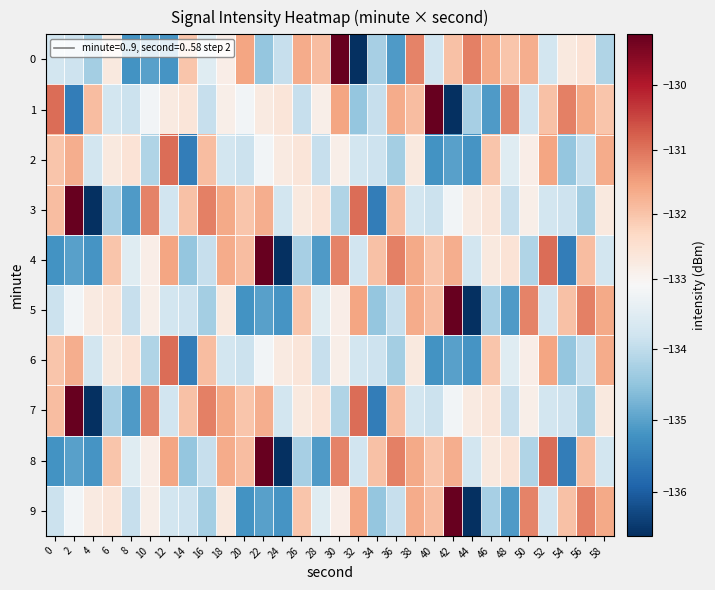

Reading left to right, transcribe all the data shown in this chart.

0: 0=-133.7	2=-133.8	4=-134.3	6=-132.7	8=-135.2	10=-135.0	12=-135.2	14=-132.0	16=-133.5	18=-132.8	20=-131.6	22=-134.5	24=-133.9	26=-131.7	28=-131.9	30=-129.2	32=-136.6	34=-134.3	36=-135.1	38=-131.2	40=-133.8	42=-131.9	44=-131.1	46=-131.6	48=-132.0	50=-131.7	52=-133.7	54=-132.7	56=-132.6	58=-134.2
1: 0=-130.9	2=-135.5	4=-131.9	6=-133.7	8=-133.9	10=-133.2	12=-132.8	14=-132.6	16=-133.9	18=-132.9	20=-133.2	22=-132.8	24=-132.6	26=-133.9	28=-132.9	30=-131.6	32=-134.5	34=-133.9	36=-131.7	38=-131.9	40=-129.2	42=-136.6	44=-134.3	46=-135.1	48=-131.2	50=-133.8	52=-131.9	54=-131.1	56=-131.6	58=-132.0
2: 0=-132.0	2=-131.7	4=-133.7	6=-132.7	8=-132.6	10=-134.2	12=-130.9	14=-135.5	16=-131.9	18=-133.7	20=-133.9	22=-133.2	24=-132.8	26=-132.6	28=-133.9	30=-132.9	32=-133.7	34=-133.8	36=-134.3	38=-132.7	40=-135.2	42=-135.0	44=-135.2	46=-132.0	48=-133.5	50=-132.8	52=-131.6	54=-134.5	56=-133.9	58=-131.7
3: 0=-131.9	2=-129.2	4=-136.6	6=-134.3	8=-135.1	10=-131.2	12=-133.8	14=-131.9	16=-131.1	18=-131.6	20=-132.0	22=-131.7	24=-133.7	26=-132.7	28=-132.6	30=-134.2	32=-130.9	34=-135.5	36=-131.9	38=-133.7	40=-133.9	42=-133.2	44=-132.8	46=-132.6	48=-133.9	50=-132.9	52=-133.7	54=-133.8	56=-134.3	58=-132.7
4: 0=-135.2	2=-135.0	4=-135.2	6=-132.0	8=-133.5	10=-132.8	12=-131.6	14=-134.5	16=-133.9	18=-131.7	20=-131.9	22=-129.2	24=-136.6	26=-134.3	28=-135.1	30=-131.2	32=-133.8	34=-131.9	36=-131.1	38=-131.6	40=-132.0	42=-131.7	44=-133.7	46=-132.7	48=-132.6	50=-134.2	52=-130.9	54=-135.5	56=-131.9	58=-133.7
5: 0=-133.9	2=-133.2	4=-132.8	6=-132.6	8=-133.9	10=-132.9	12=-133.7	14=-133.8	16=-134.3	18=-132.7	20=-135.2	22=-135.0	24=-135.2	26=-132.0	28=-133.5	30=-132.8	32=-131.6	34=-134.5	36=-133.9	38=-131.7	40=-131.9	42=-129.2	44=-136.6	46=-134.3	48=-135.1	50=-131.2	52=-133.8	54=-131.9	56=-131.1	58=-131.6
6: 0=-132.0	2=-131.7	4=-133.7	6=-132.7	8=-132.6	10=-134.2	12=-130.9	14=-135.5	16=-131.9	18=-133.7	20=-133.9	22=-133.2	24=-132.8	26=-132.6	28=-133.9	30=-132.9	32=-133.7	34=-133.8	36=-134.3	38=-132.7	40=-135.2	42=-135.0	44=-135.2	46=-132.0	48=-133.5	50=-132.8	52=-131.6	54=-134.5	56=-133.9	58=-131.7
7: 0=-131.9	2=-129.2	4=-136.6	6=-134.3	8=-135.1	10=-131.2	12=-133.8	14=-131.9	16=-131.1	18=-131.6	20=-132.0	22=-131.7	24=-133.7	26=-132.7	28=-132.6	30=-134.2	32=-130.9	34=-135.5	36=-131.9	38=-133.7	40=-133.9	42=-133.2	44=-132.8	46=-132.6	48=-133.9	50=-132.9	52=-133.7	54=-133.8	56=-134.3	58=-132.7
8: 0=-135.2	2=-135.0	4=-135.2	6=-132.0	8=-133.5	10=-132.8	12=-131.6	14=-134.5	16=-133.9	18=-131.7	20=-131.9	22=-129.2	24=-136.6	26=-134.3	28=-135.1	30=-131.2	32=-133.8	34=-131.9	36=-131.1	38=-131.6	40=-132.0	42=-131.7	44=-133.7	46=-132.7	48=-132.6	50=-134.2	52=-130.9	54=-135.5	56=-131.9	58=-133.7
9: 0=-133.9	2=-133.2	4=-132.8	6=-132.6	8=-133.9	10=-132.9	12=-133.7	14=-133.8	16=-134.3	18=-132.7	20=-135.2	22=-135.0	24=-135.2	26=-132.0	28=-133.5	30=-132.8	32=-131.6	34=-134.5	36=-133.9	38=-131.7	40=-131.9	42=-129.2	44=-136.6	46=-134.3	48=-135.1	50=-131.2	52=-133.8	54=-131.9	56=-131.1	58=-131.6